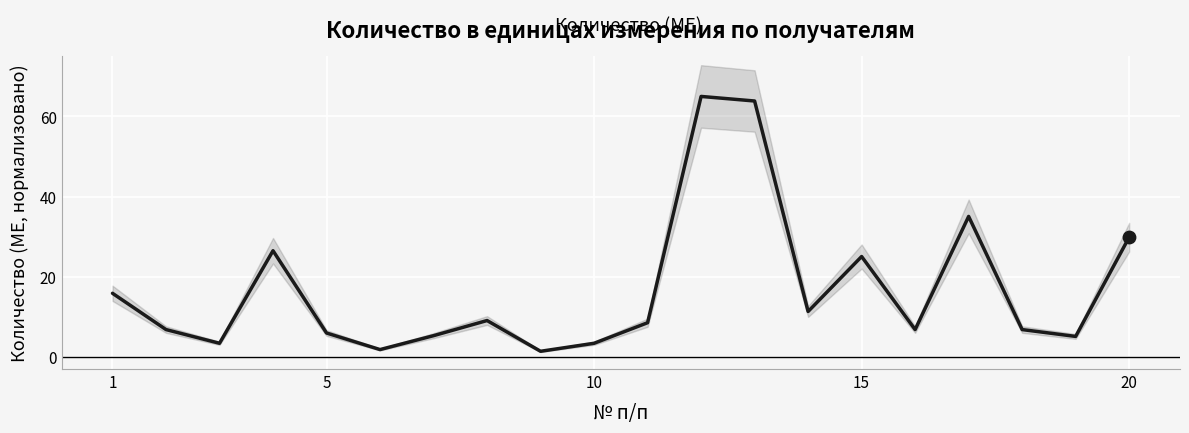

What is the highest value of the Количество (МЕ) series?

65.0